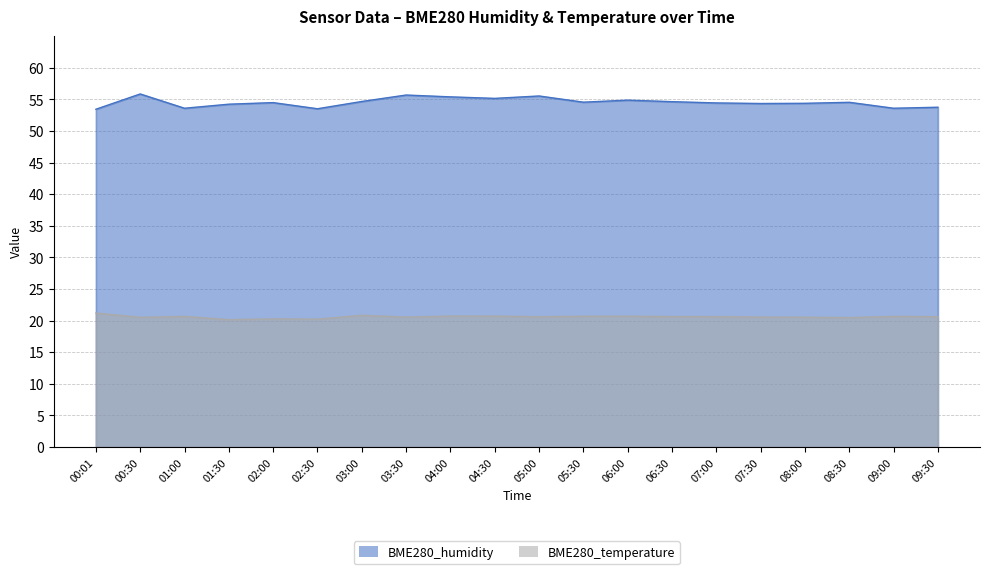

List the labels in order of BME280_humidity value, smallest first.

00:01, 02:30, 01:00, 09:00, 09:30, 01:30, 07:30, 08:00, 07:00, 02:00, 08:30, 05:30, 06:30, 03:00, 06:00, 04:30, 04:00, 05:00, 03:30, 00:30